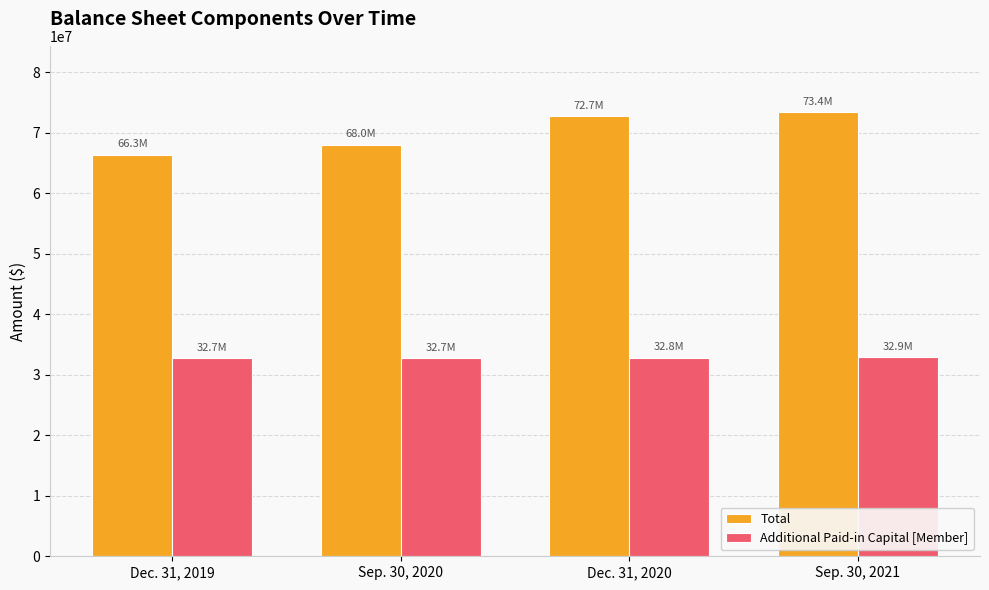

Is the value of Total at Sep. 30, 2021 greater than the value of Additional Paid-in Capital [Member] at Dec. 31, 2019?

Yes